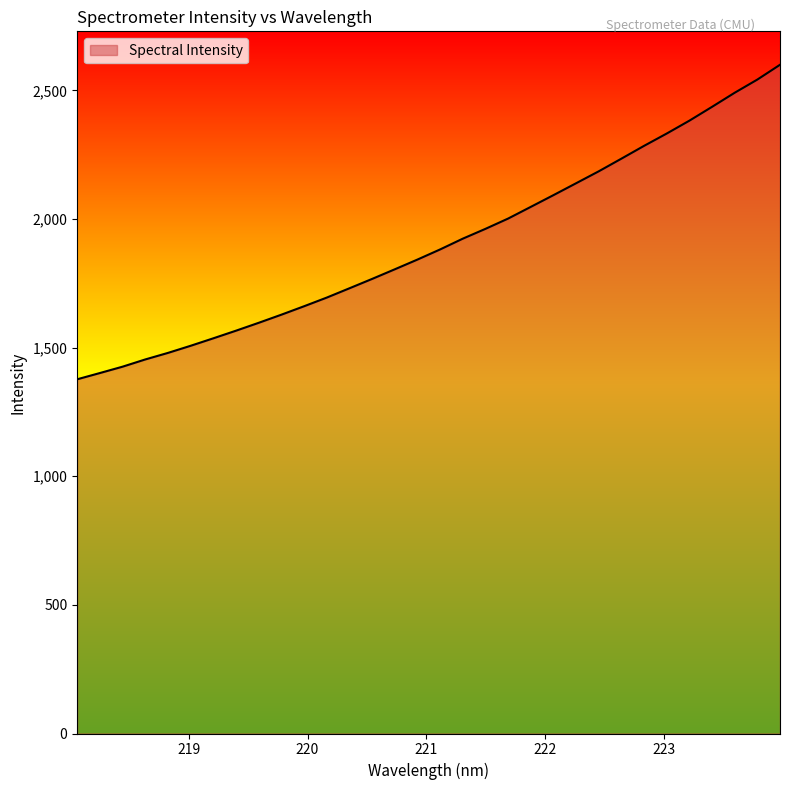

Does the chart have visible grid lines?

No